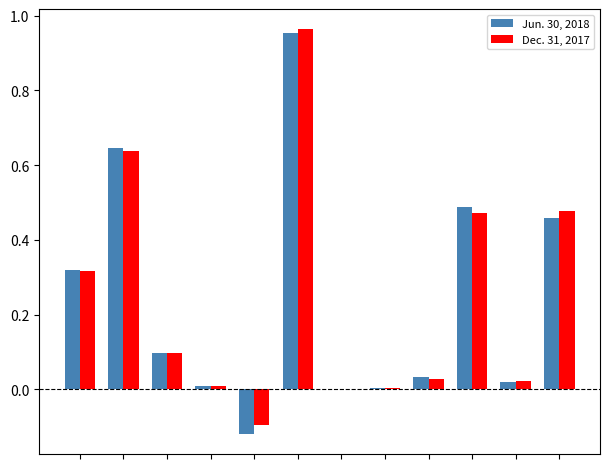

How many series are shown in this chart?

2